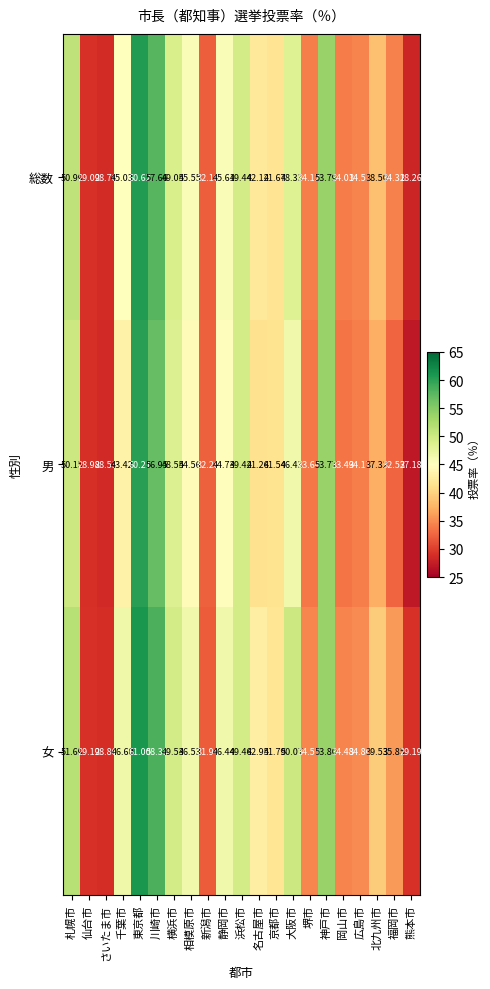

Where does the 総数 series first go above 42?

札幌市